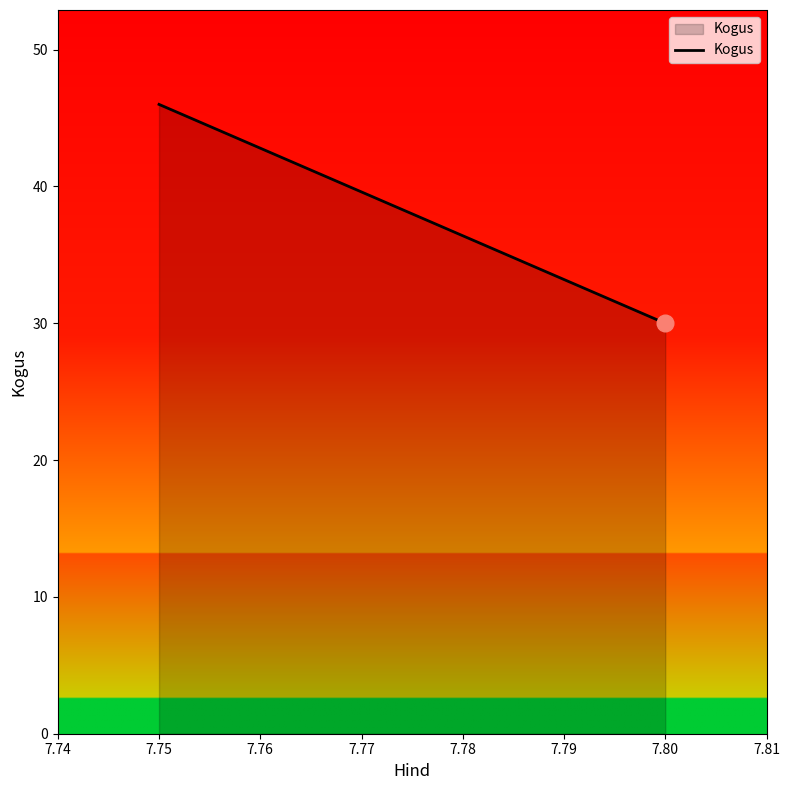

What is the value of the 1st point from the left?

46